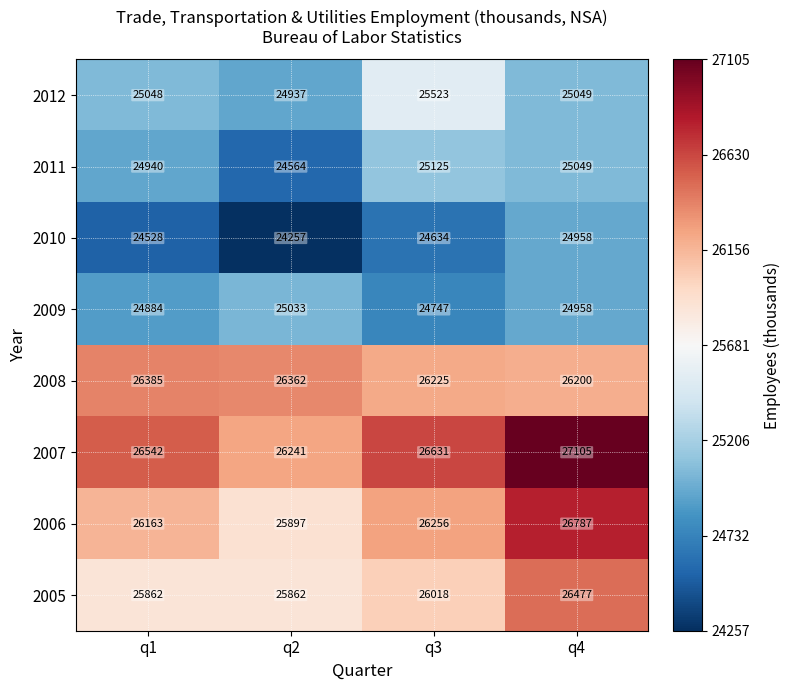

Which series has the largest range (max minus min)?

2006